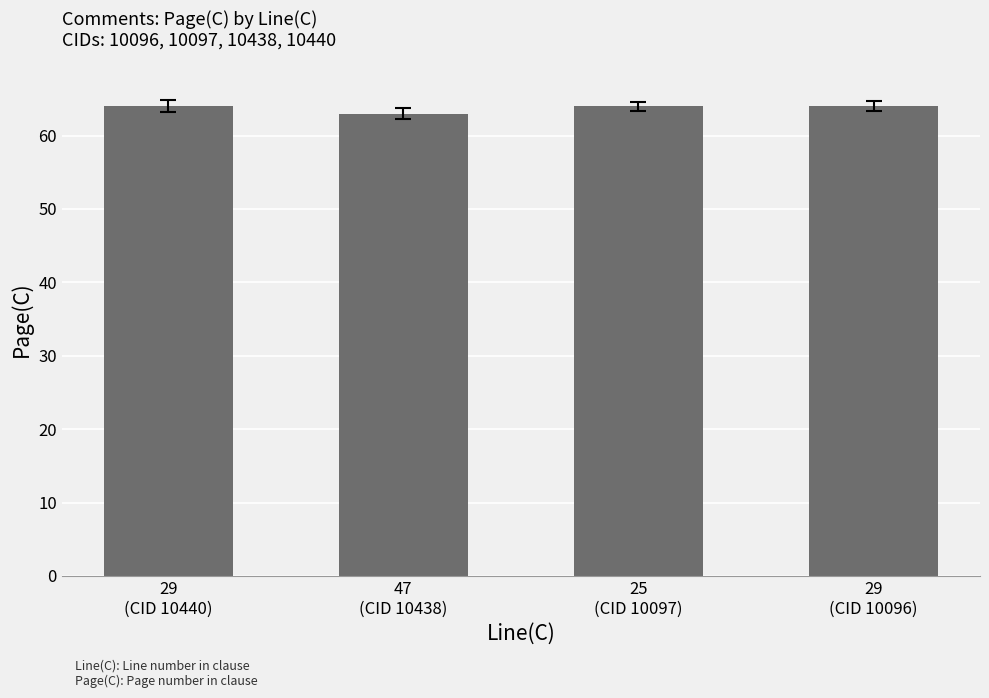

What is the sum of all values?

255